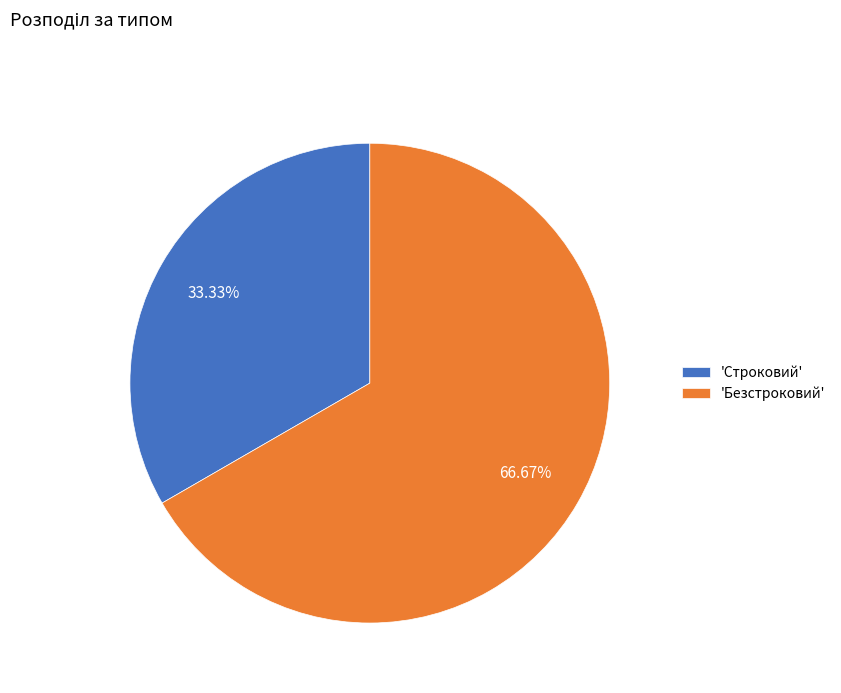

Do 'Строковий' and 'Безстроковий' together represent more than half of the pie?

Yes